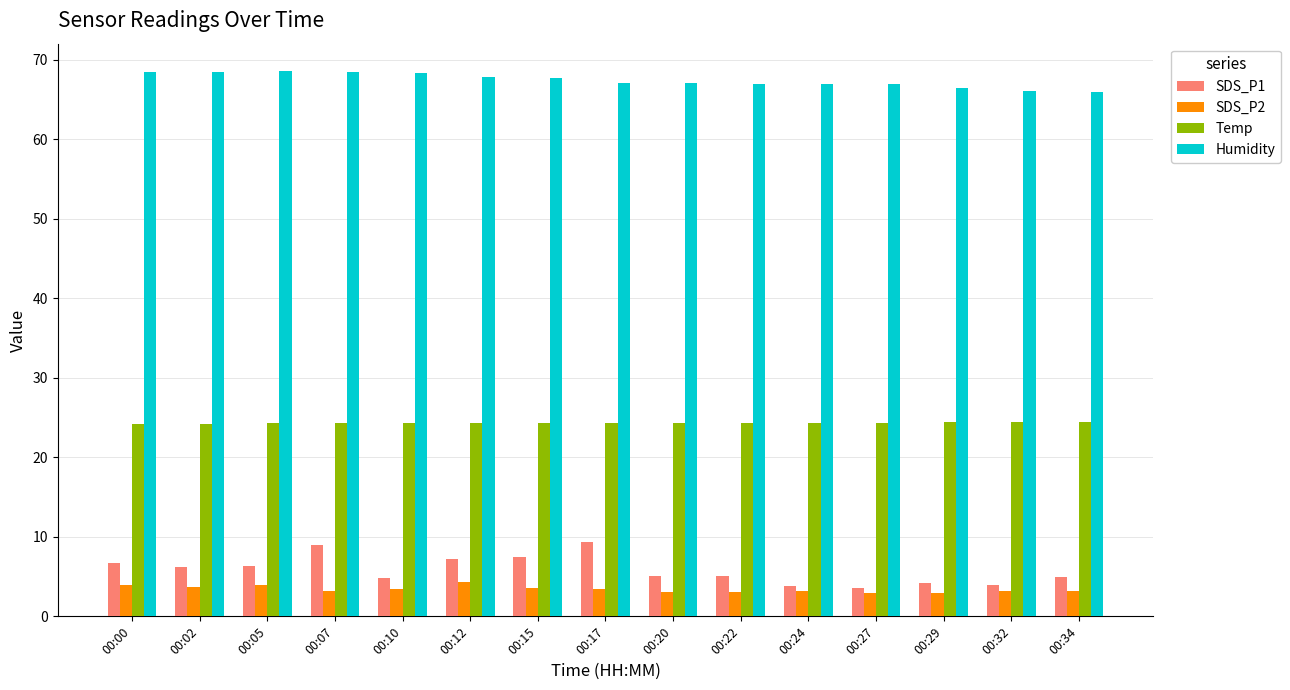

How many bars are there in total?

60